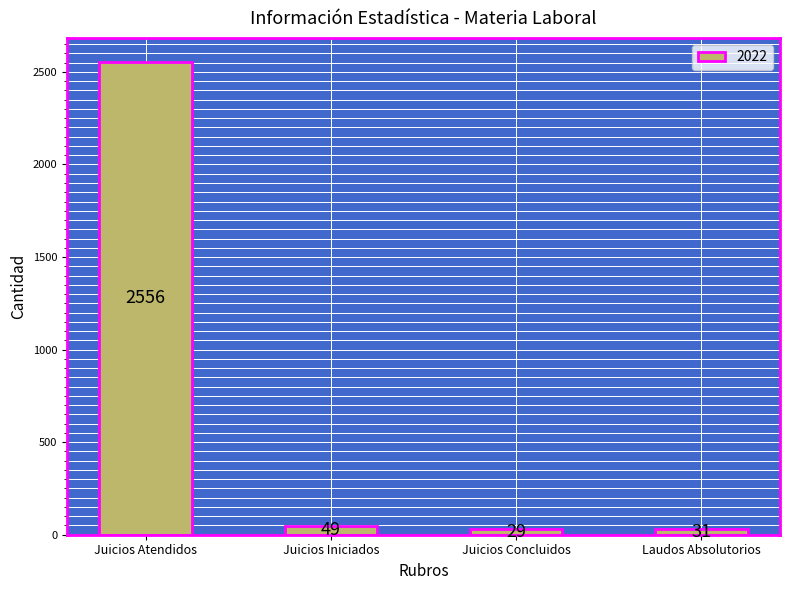

What position from the right is Juicios Concluidos?

2